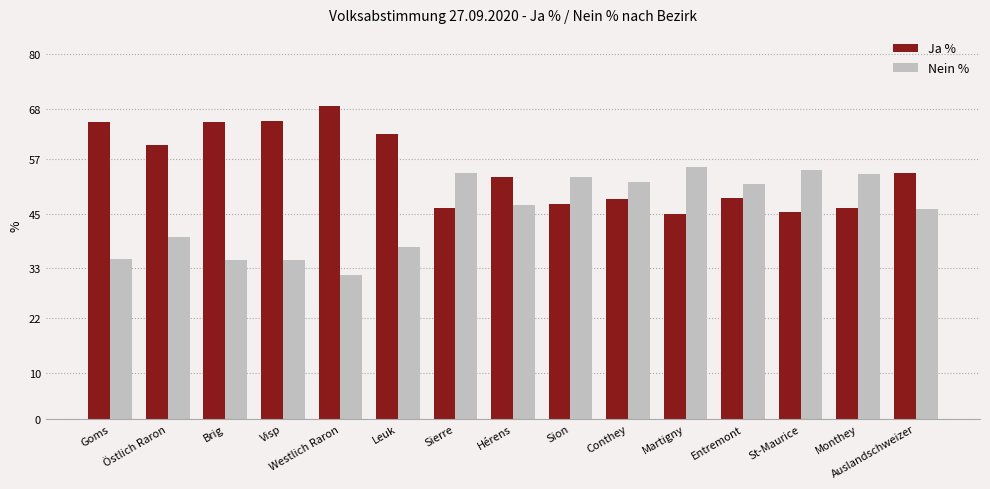

What is the value of the Ja % bar at the 6th from the left?

62.4